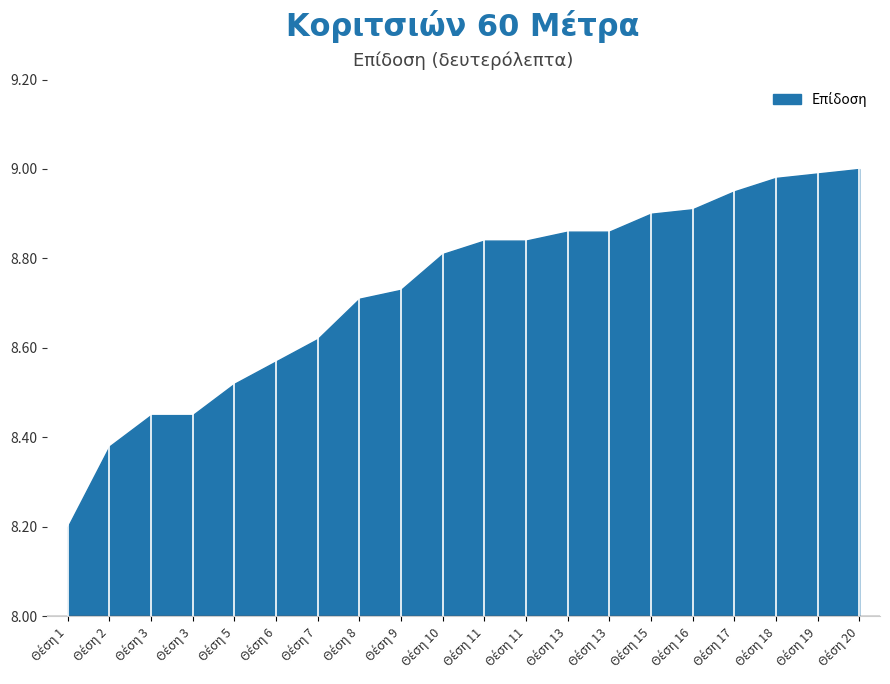

Which category has the lowest value across all series?

Θέση 1